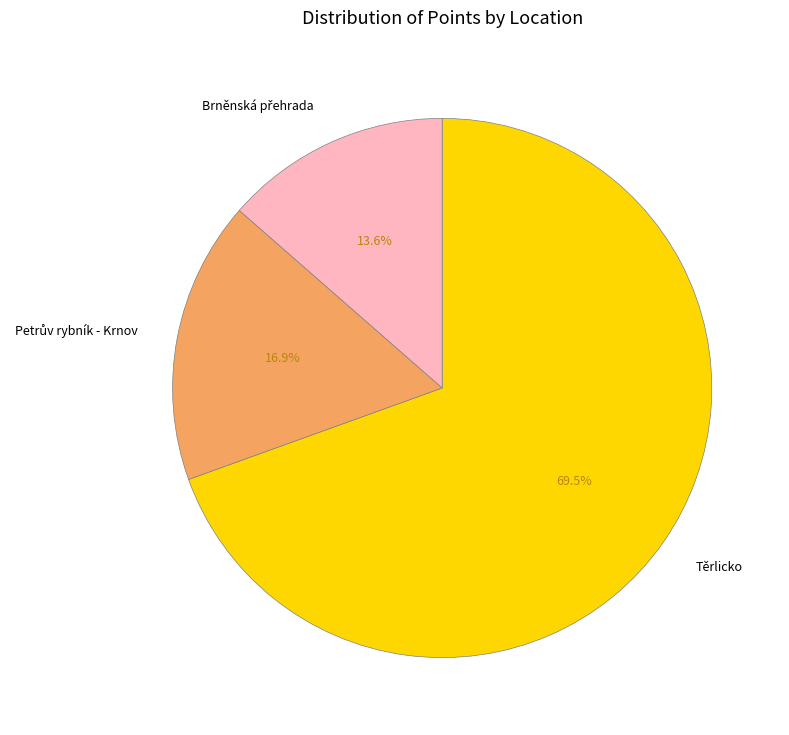

Is there any slice that represents more than half of the pie?

Yes